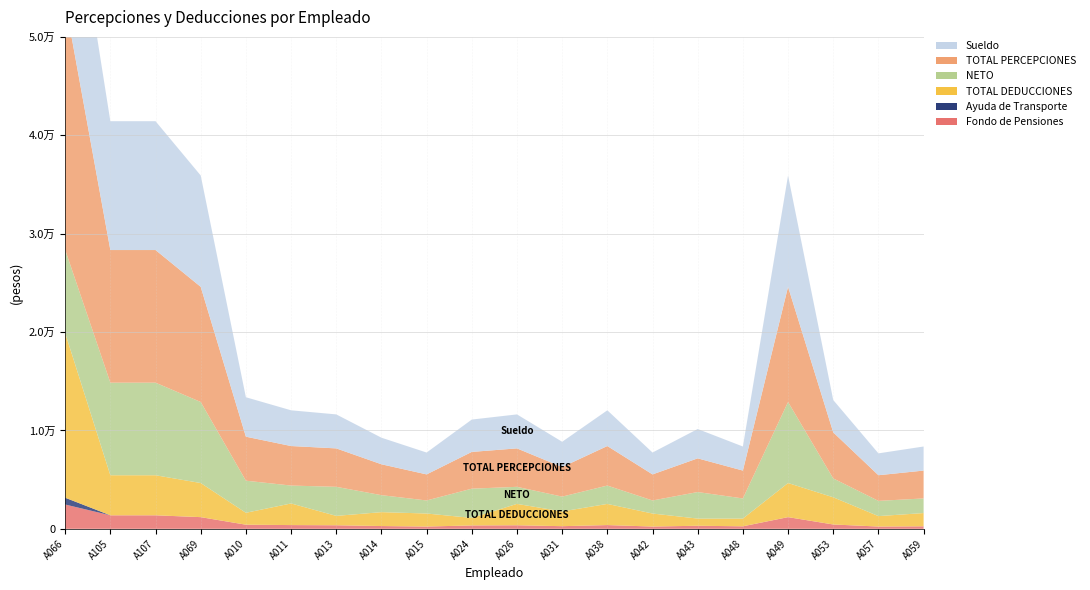

Reading left to right, extract all data points from this chart.

Fondo de Pensiones: 2473.1	1375.0	1375.0	1188.4	421.1	381.3	362.8	283.7	233.3	345.3	362.8	269.9	381.3	233.3	313.2	256.9	1188.4	441.5	233.3	256.9
Ayuda de Transporte: 688.0	0.0	0.0	0.0	0.0	0.0	0.0	0.0	0.0	0.0	0.0	0.0	0.0	0.0	0.0	0.0	0.0	0.0	0.0	0.0
TOTAL DEDUCCIONES: 16741.0	4071.8	4071.8	3467.4	1209.5	2197.8	953.0	1412.2	1324.5	763.6	2172.6	1497.0	2150.6	1322.4	728.6	785.8	3467.4	2764.0	1060.0	1346.8
NETO: 8460.0	9408.8	9408.8	8236.2	3262.6	1819.2	2953.4	1726.4	1325.0	2972.8	1733.8	1507.4	1866.4	1327.2	2696.4	2046.4	8236.2	1917.0	1547.4	1485.2
TOTAL PERCEPCIONES: 25201.0	13480.6	13480.6	11703.6	4472.1	4017.0	3906.4	3138.6	2649.5	3736.4	3906.4	3004.4	4017.0	2649.6	3425.0	2832.2	11703.6	4681.0	2607.4	2832.1
Sueldo: 16936.8	13095.1	13095.1	11318.1	4010.4	3631.5	3455.2	2701.8	2221.8	3288.4	3455.2	2570.1	3631.5	2221.9	2982.8	2446.7	11318.1	3288.4	2221.9	2446.6